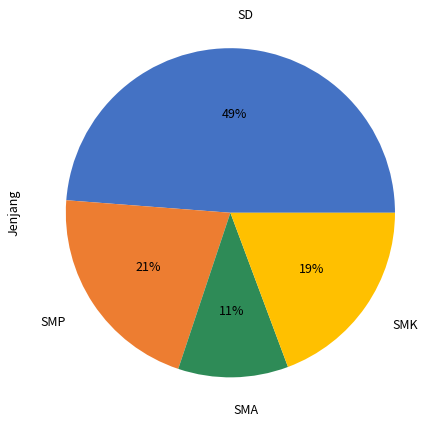

Is there any slice that represents more than half of the pie?

No